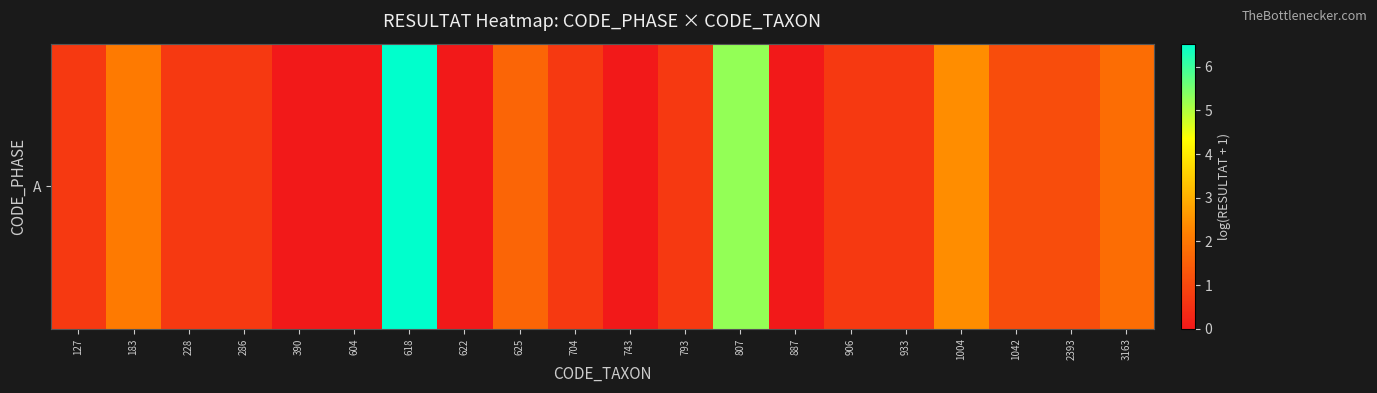

Rank the categories by value from lowest to highest.

390, 604, 622, 743, 887, 127, 228, 286, 704, 793, 906, 933, 1042, 2393, 625, 3163, 183, 1004, 807, 618